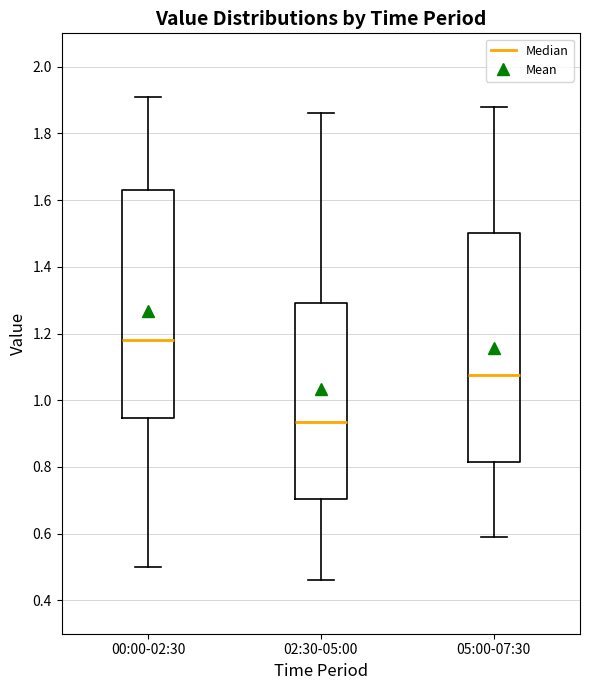

Which box has the lowest median line?

02:30-05:00